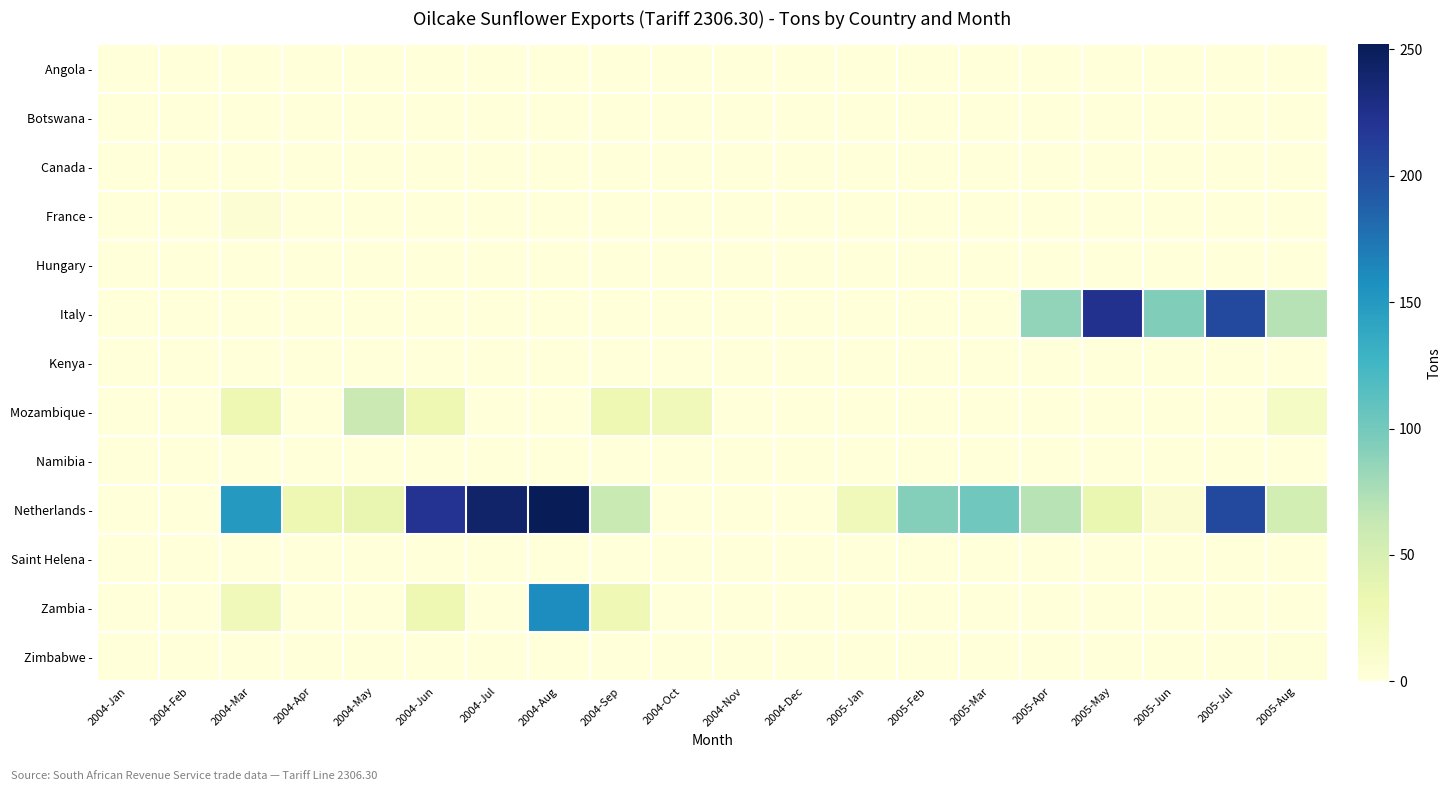

Reading left to right, extract all data points from this chart.

Angola -: 2004-Jan=0	2004-Feb=0	2004-Mar=0	2004-Apr=0	2004-May=0	2004-Jun=0	2004-Jul=0	2004-Aug=0	2004-Sep=0	2004-Oct=0	2004-Nov=0	2004-Dec=0	2005-Jan=0	2005-Feb=0	2005-Mar=0	2005-Apr=0	2005-May=0	2005-Jun=0	2005-Jul=0	2005-Aug=0
Botswana -: 2004-Jan=0	2004-Feb=0	2004-Mar=0	2004-Apr=0	2004-May=0	2004-Jun=0	2004-Jul=0	2004-Aug=0	2004-Sep=0	2004-Oct=0	2004-Nov=0	2004-Dec=0	2005-Jan=0	2005-Feb=0	2005-Mar=0	2005-Apr=0	2005-May=0	2005-Jun=0	2005-Jul=0	2005-Aug=0
Canada -: 2004-Jan=0	2004-Feb=0	2004-Mar=0	2004-Apr=0	2004-May=0	2004-Jun=0	2004-Jul=0	2004-Aug=0	2004-Sep=0	2004-Oct=0	2004-Nov=0	2004-Dec=0	2005-Jan=0	2005-Feb=0	2005-Mar=0	2005-Apr=0	2005-May=0	2005-Jun=0	2005-Jul=0	2005-Aug=0
France -: 2004-Jan=0	2004-Feb=0	2004-Mar=5	2004-Apr=0	2004-May=0	2004-Jun=0	2004-Jul=0	2004-Aug=0	2004-Sep=0	2004-Oct=0	2004-Nov=0	2004-Dec=0	2005-Jan=0	2005-Feb=0	2005-Mar=0	2005-Apr=0	2005-May=0	2005-Jun=0	2005-Jul=0	2005-Aug=0
Hungary -: 2004-Jan=0	2004-Feb=0	2004-Mar=0	2004-Apr=0	2004-May=0	2004-Jun=0	2004-Jul=0	2004-Aug=0	2004-Sep=0	2004-Oct=0	2004-Nov=0	2004-Dec=0	2005-Jan=0	2005-Feb=0	2005-Mar=0	2005-Apr=0	2005-May=0	2005-Jun=0	2005-Jul=0	2005-Aug=0
Italy -: 2004-Jan=0	2004-Feb=0	2004-Mar=0	2004-Apr=0	2004-May=0	2004-Jun=0	2004-Jul=0	2004-Aug=0	2004-Sep=0	2004-Oct=0	2004-Nov=0	2004-Dec=0	2005-Jan=0	2005-Feb=0	2005-Mar=0	2005-Apr=86	2005-May=223	2005-Jun=94	2005-Jul=204	2005-Aug=70
Kenya -: 2004-Jan=0	2004-Feb=0	2004-Mar=0	2004-Apr=0	2004-May=0	2004-Jun=0	2004-Jul=0	2004-Aug=0	2004-Sep=0	2004-Oct=0	2004-Nov=0	2004-Dec=0	2005-Jan=0	2005-Feb=0	2005-Mar=0	2005-Apr=0	2005-May=0	2005-Jun=0	2005-Jul=0	2005-Aug=0
Mozambique -: 2004-Jan=0	2004-Feb=0	2004-Mar=30	2004-Apr=0	2004-May=60	2004-Jun=30	2004-Jul=0	2004-Aug=0	2004-Sep=30	2004-Oct=24	2004-Nov=0	2004-Dec=0	2005-Jan=0	2005-Feb=0	2005-Mar=0	2005-Apr=0	2005-May=0	2005-Jun=0	2005-Jul=0	2005-Aug=16
Namibia -: 2004-Jan=0	2004-Feb=0	2004-Mar=0	2004-Apr=0	2004-May=0	2004-Jun=0	2004-Jul=0	2004-Aug=0	2004-Sep=0	2004-Oct=0	2004-Nov=0	2004-Dec=0	2005-Jan=0	2005-Feb=0	2005-Mar=0	2005-Apr=0	2005-May=0	2005-Jun=0	2005-Jul=0	2005-Aug=0
Netherlands -: 2004-Jan=0	2004-Feb=0	2004-Mar=150	2004-Apr=30	2004-May=35	2004-Jun=221	2004-Jul=242	2004-Aug=252	2004-Sep=61	2004-Oct=0	2004-Nov=0	2004-Dec=0	2005-Jan=25	2005-Feb=92	2005-Mar=102	2005-Apr=69	2005-May=34	2005-Jun=7	2005-Jul=204	2005-Aug=53
Saint Helena -: 2004-Jan=0	2004-Feb=0	2004-Mar=0	2004-Apr=0	2004-May=0	2004-Jun=0	2004-Jul=0	2004-Aug=0	2004-Sep=0	2004-Oct=0	2004-Nov=0	2004-Dec=0	2005-Jan=0	2005-Feb=0	2005-Mar=0	2005-Apr=0	2005-May=0	2005-Jun=0	2005-Jul=0	2005-Aug=0
Zambia -: 2004-Jan=0	2004-Feb=0	2004-Mar=24	2004-Apr=0	2004-May=0	2004-Jun=30	2004-Jul=0	2004-Aug=160	2004-Sep=28	2004-Oct=0	2004-Nov=0	2004-Dec=0	2005-Jan=0	2005-Feb=0	2005-Mar=0	2005-Apr=0	2005-May=0	2005-Jun=0	2005-Jul=0	2005-Aug=0
Zimbabwe -: 2004-Jan=0	2004-Feb=0	2004-Mar=0	2004-Apr=0	2004-May=0	2004-Jun=0	2004-Jul=0	2004-Aug=0	2004-Sep=0	2004-Oct=0	2004-Nov=0	2004-Dec=0	2005-Jan=0	2005-Feb=0	2005-Mar=0	2005-Apr=0	2005-May=0	2005-Jun=0	2005-Jul=0	2005-Aug=1